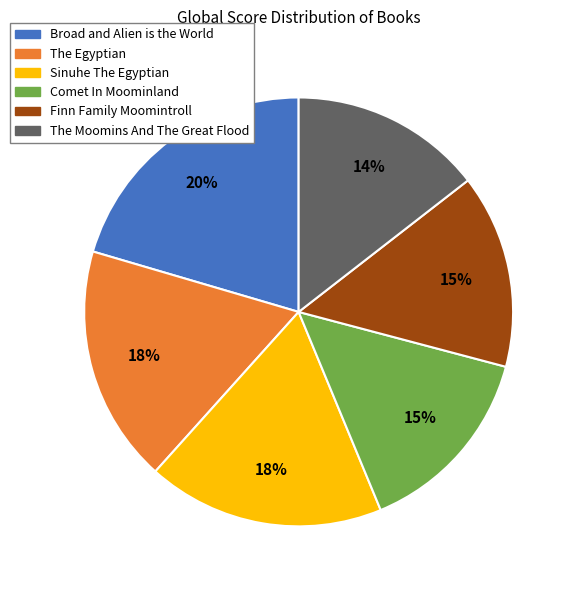

What is the ratio of the value at Broad and Alien is the World to the value at The Egyptian?

1.1